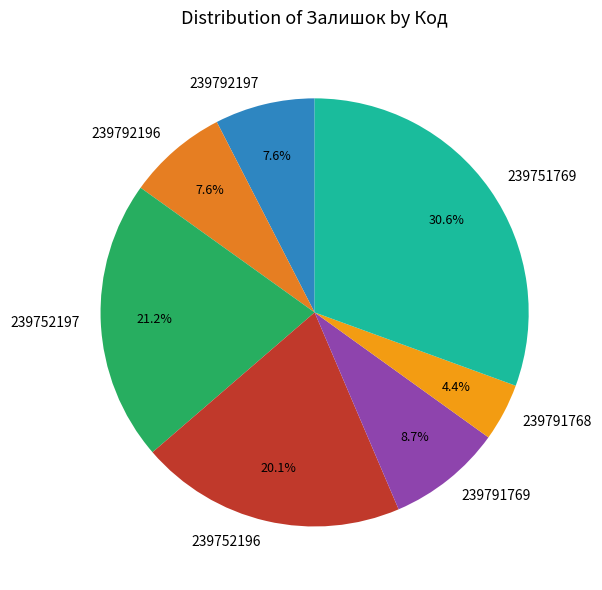

True or false: 239752196 accounts for 20% of the total.

True